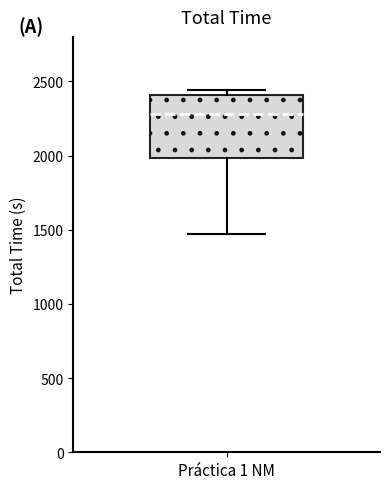

Where is the lower edge of the box for Práctica 1 NM on the y-axis? The values are not printed on the chart, so give them approximately, as read against the axis.

2000